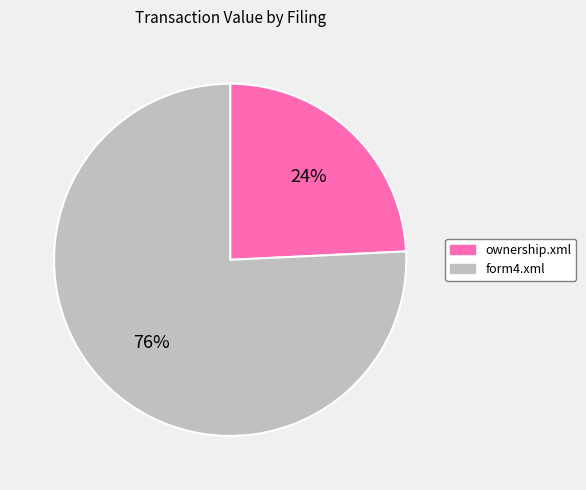

Rank the categories by value from lowest to highest.

ownership.xml, form4.xml